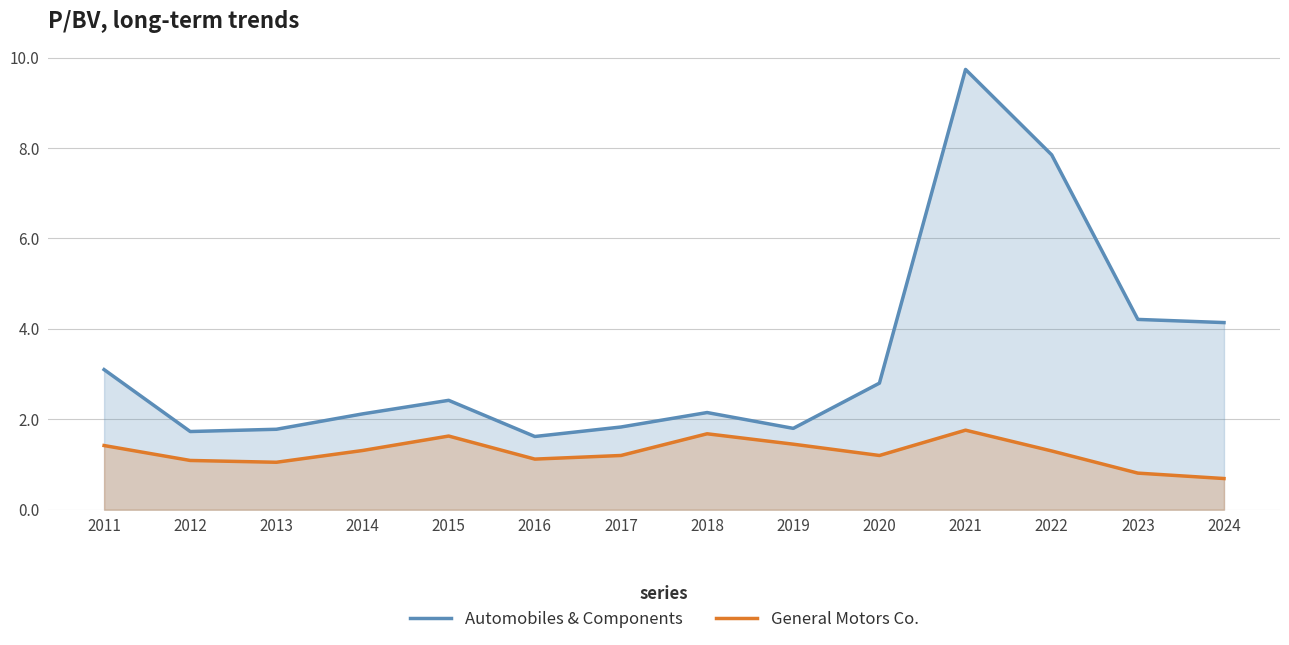

Which series has the largest total across all categories?

Automobiles & Components